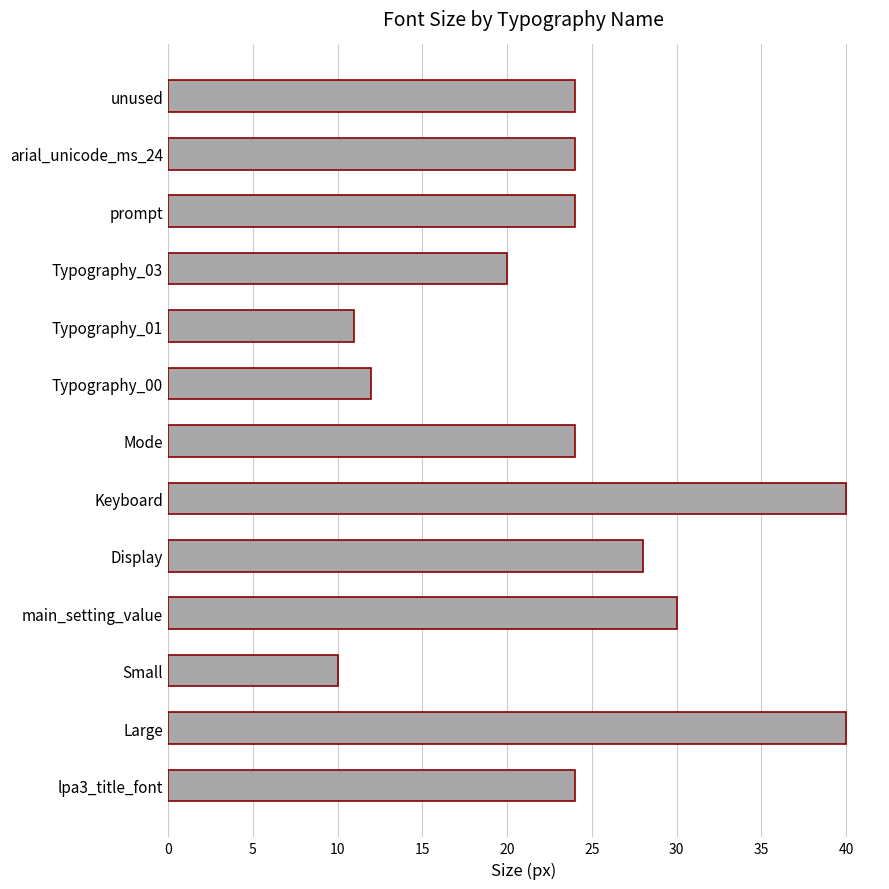

Reading bottom to top, extract all data points from this chart.

lpa3_title_font=24	Large=40	Small=10	main_setting_value=30	Display=28	Keyboard=40	Mode=24	Typography_00=12	Typography_01=11	Typography_03=20	prompt=24	arial_unicode_ms_24=24	unused=24